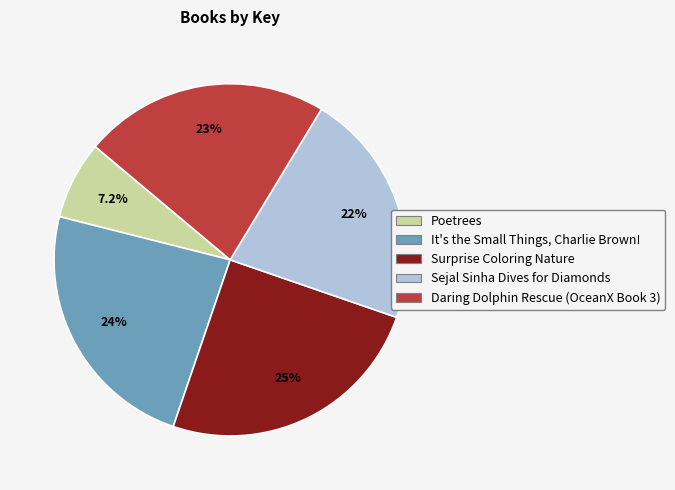

Does any single category account for the majority?

No